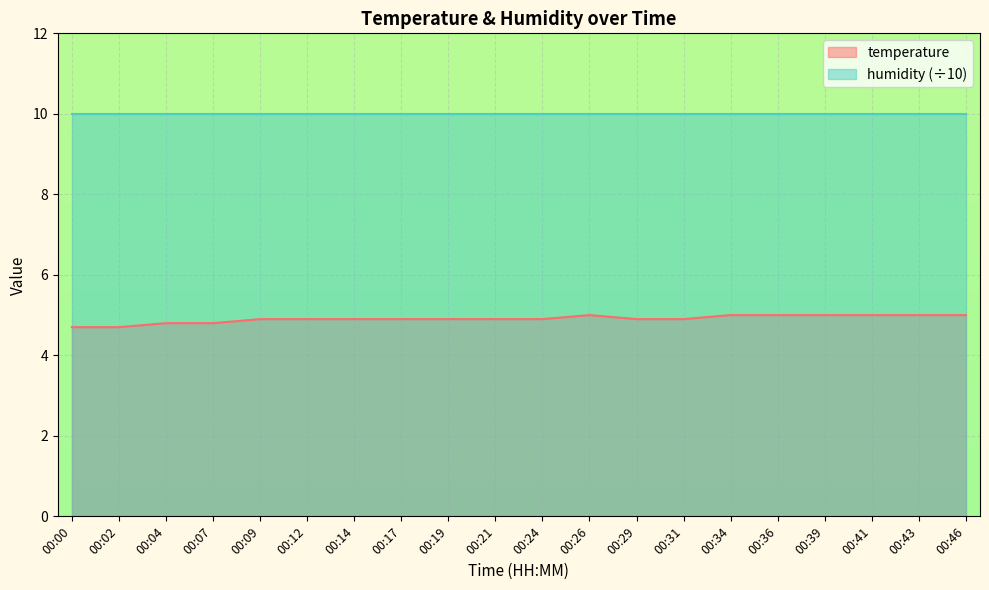

What is the ratio of the value at 00:41 to the value at 00:34?

1.0